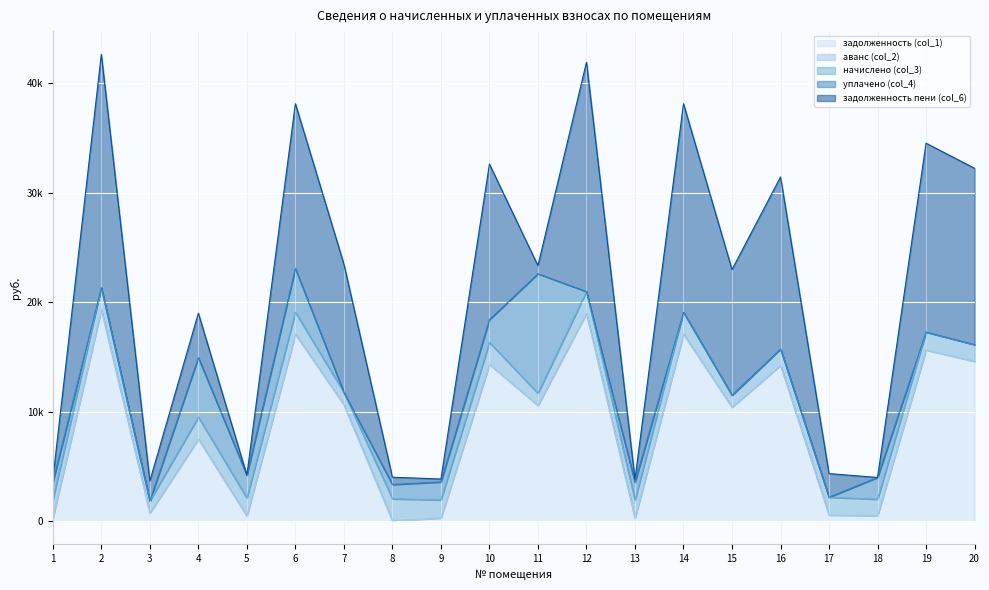

Reading left to right, extract all data points from this chart.

задолженность (col_1): 271.2	19295.5	730.3	7484.6	459.8	17068.1	10622.3	0.0	273.9	14301.0	10557.4	18970.7	271.0	17068.1	10394.9	14228.0	540.9	496.7	15624.8	14585.3
аванс (col_2): 0.0	0.0	0.0	0.0	0.0	0.0	0.0	25.4	0.0	0.0	0.0	0.0	0.0	0.0	0.0	0.0	0.0	0.0	0.0	0.0
начислено (col_3): 1629.5	2020.8	1095.4	2007.2	1629.5	1997.0	1112.5	1997.0	1643.2	2003.8	1105.7	1986.8	1626.2	1997.0	1088.6	1490.1	1622.8	1490.1	1636.4	1527.5
уплачено (col_4): 1630.0	0.0	0.0	5433.0	2089.5	4000.0	0.0	1305.9	1643.2	2088.0	10925.9	0.0	1626.2	0.0	0.0	0.0	0.0	1986.5	0.0	0.0
задолженность пени (col_6): 270.8	21316.3	1825.7	4058.7	0.0	15065.1	11734.7	665.7	273.9	14216.8	737.1	20957.5	271.0	19065.1	11483.5	15718.1	2163.7	0.3	17261.2	16112.8